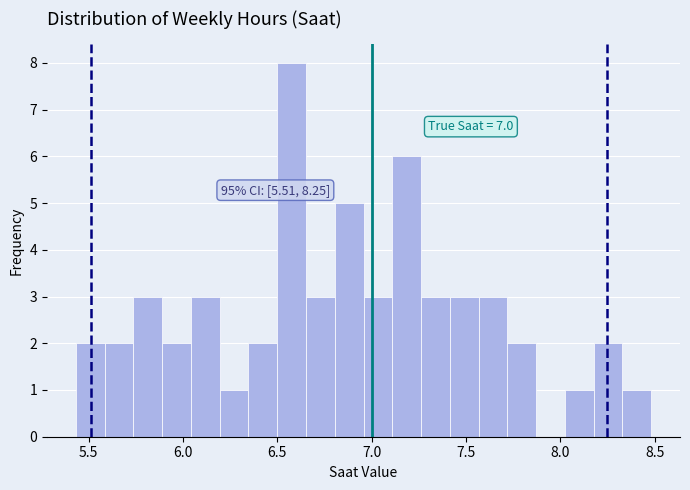

Read against the x-axis, roughly where is the centre of the tallest bar?

6.60